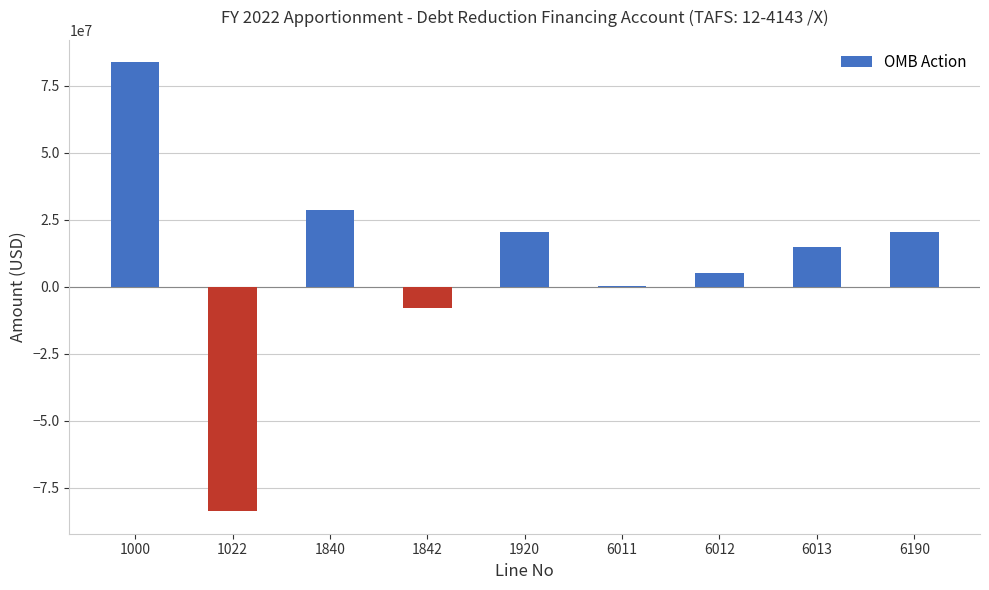

What is the sum of all values?

82044928